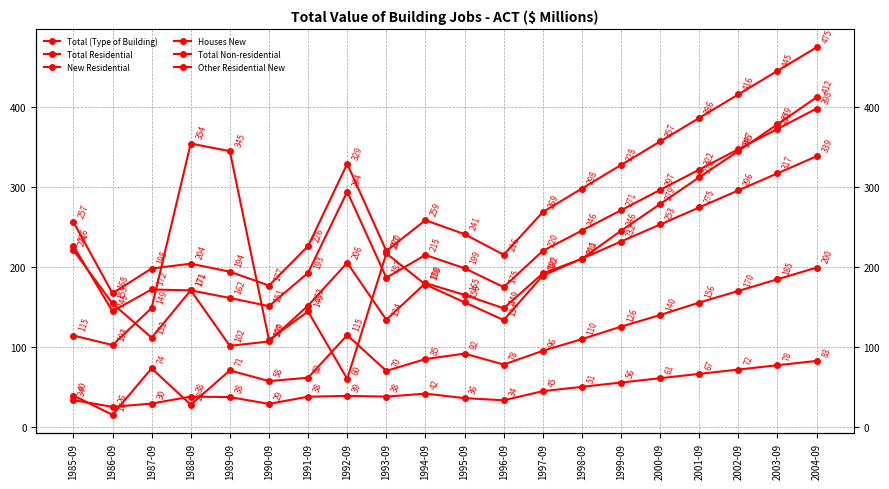

What is the difference between the second highest and second lowest values in the Total Residential series?

156.7